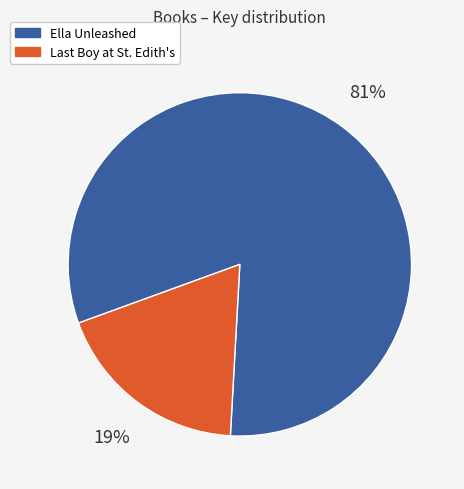

Is Ella Unleashed the majority of the pie?

Yes